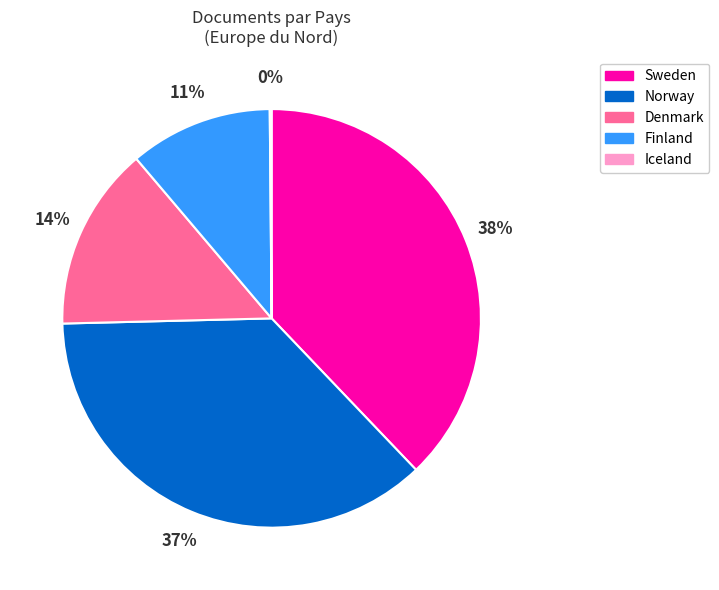

Which slice is the largest?

Sweden